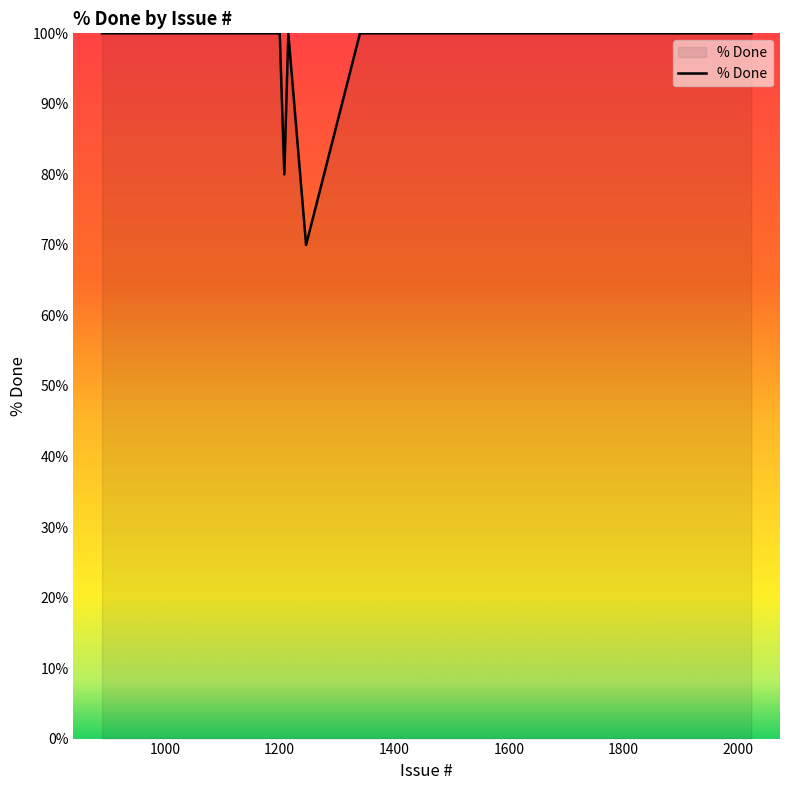

What is the maximum value shown in the chart?

100